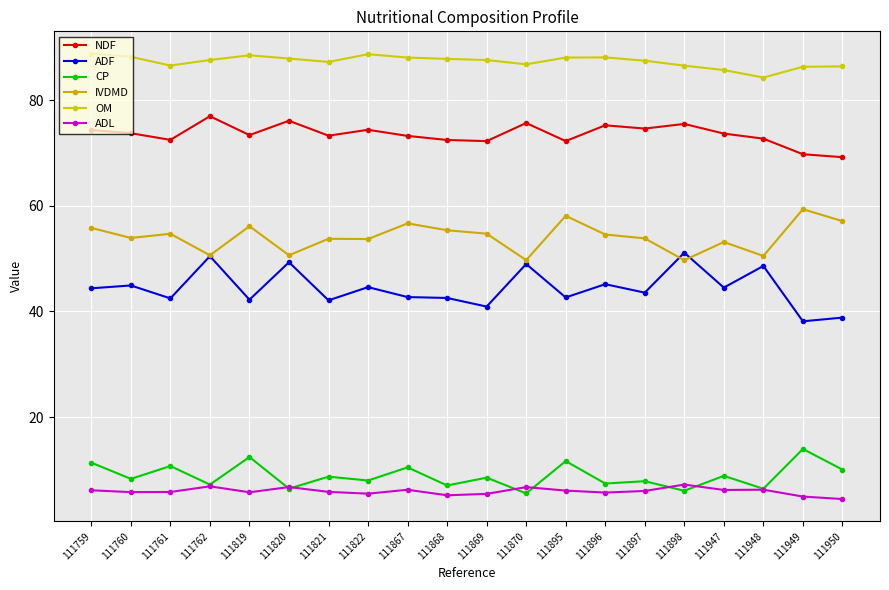

Does the chart display data point markers on the line(s)?

Yes